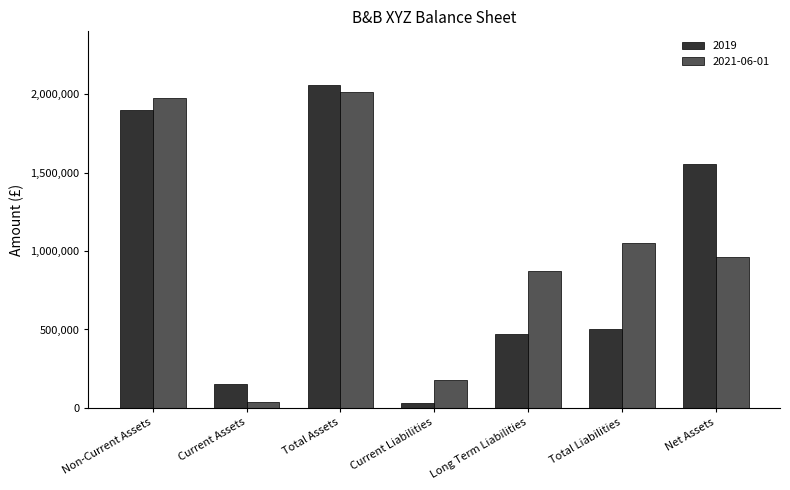

True or false: 2021-06-01 has a value of 285014 at Current Liabilities.

False